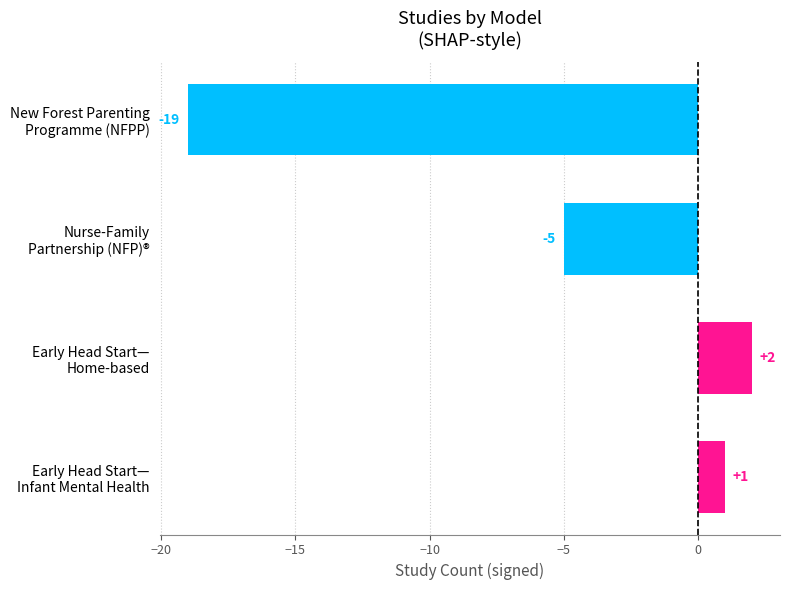

What is the difference between the maximum and second lowest values?

7